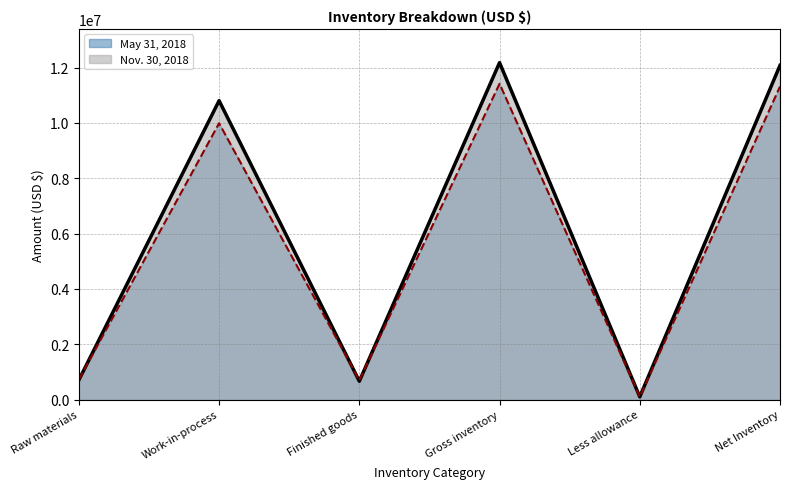

How many interior local peaks does the Nov. 30, 2018 series have?

2